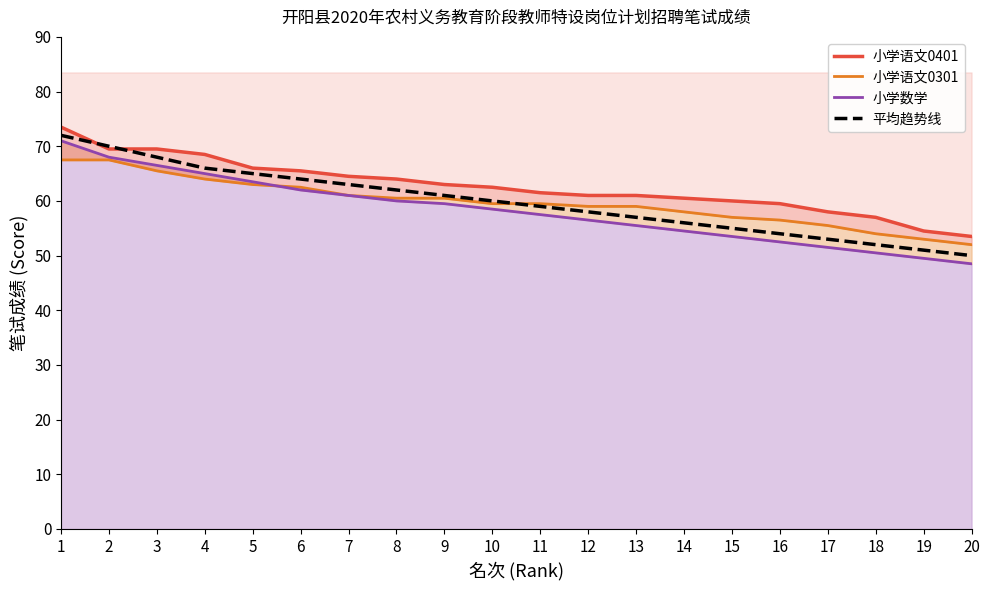

At 13, list the series in order from smallest to largest.

小学数学, 平均趋势线, 小学语文0301, 小学语文0401